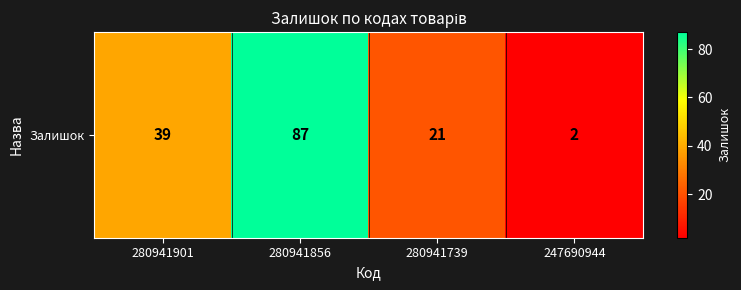

Between 280941739 and 247690944, which is larger?

280941739